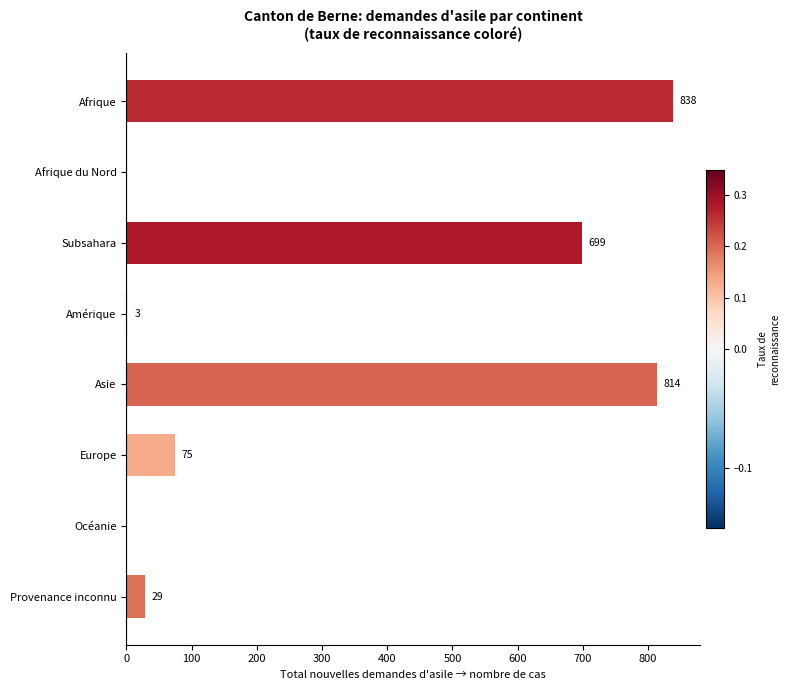

What is the greatest value displayed?

838